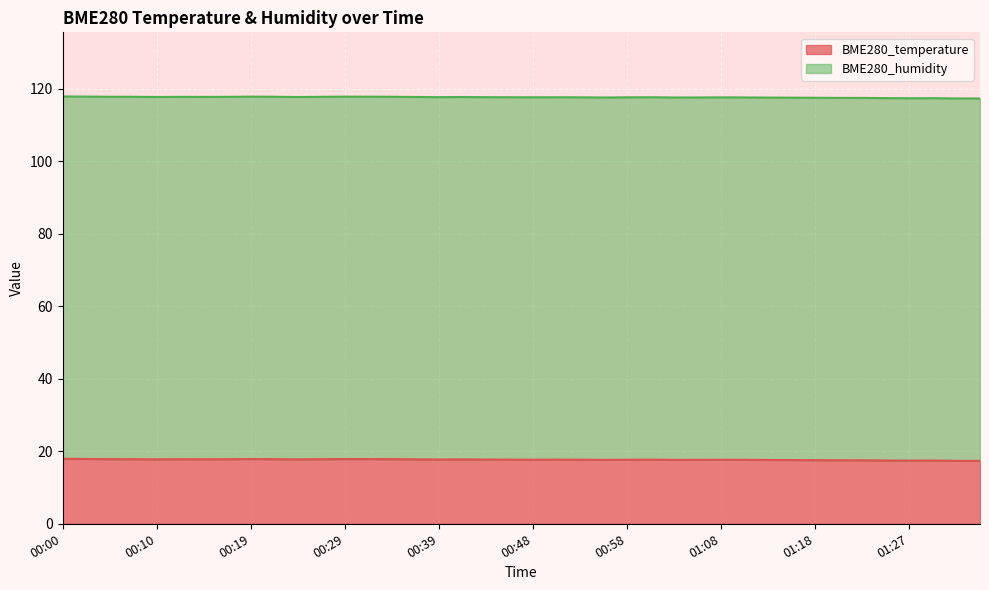

What is the smallest value displayed?

17.4